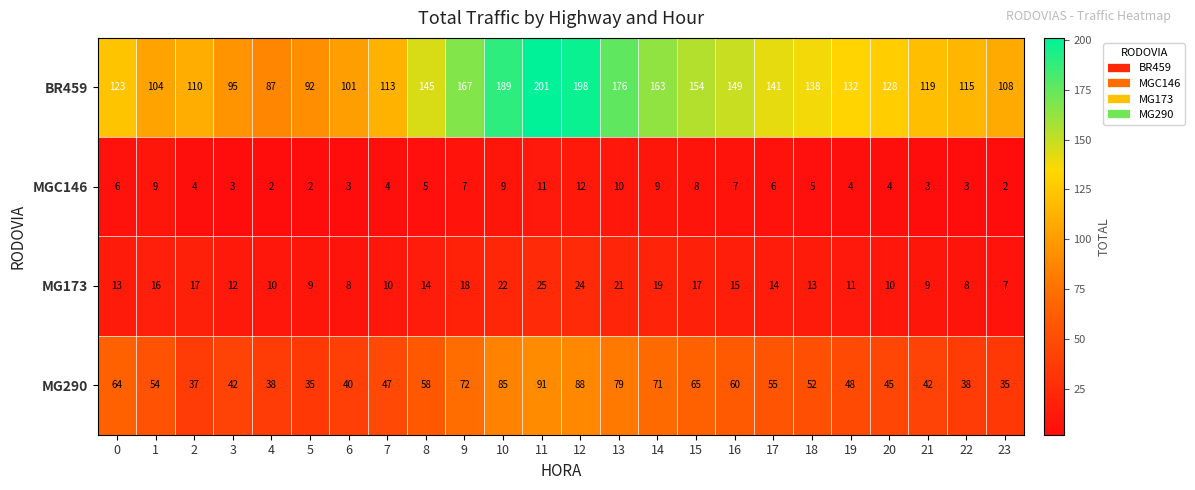

What is the difference between the second highest and second lowest values in the MG290 series?

53